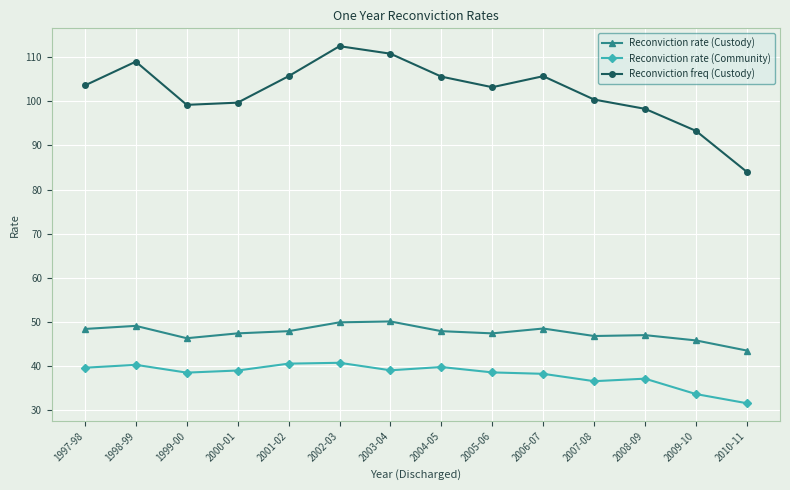

What are all the series names shown in the legend?

Reconviction rate (Custody), Reconviction rate (Community), Reconviction freq (Custody)